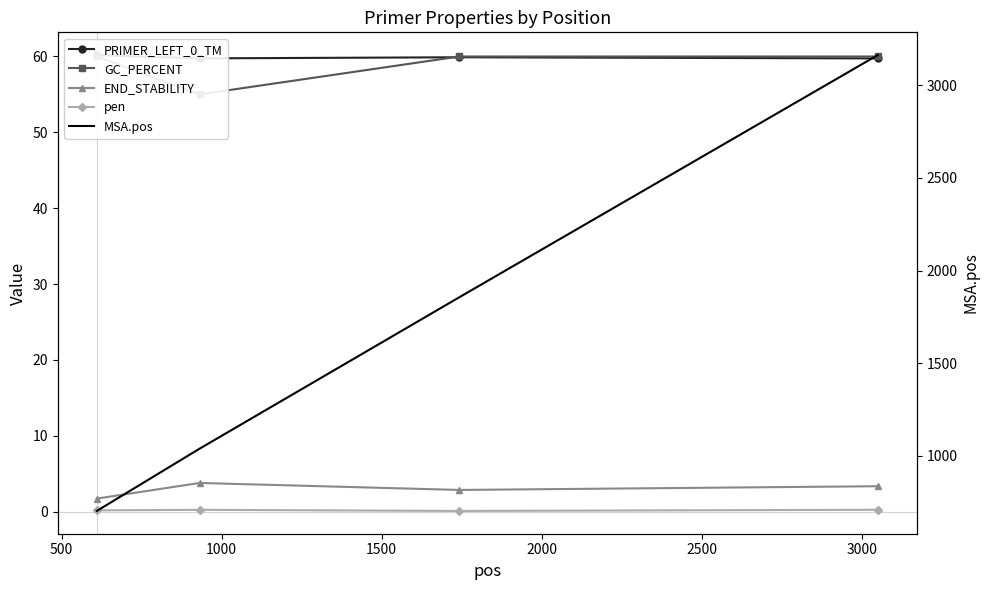

In PRIMER_LEFT_0_TM, how many points are higher than both neighbors (excluding endpoints)?

1